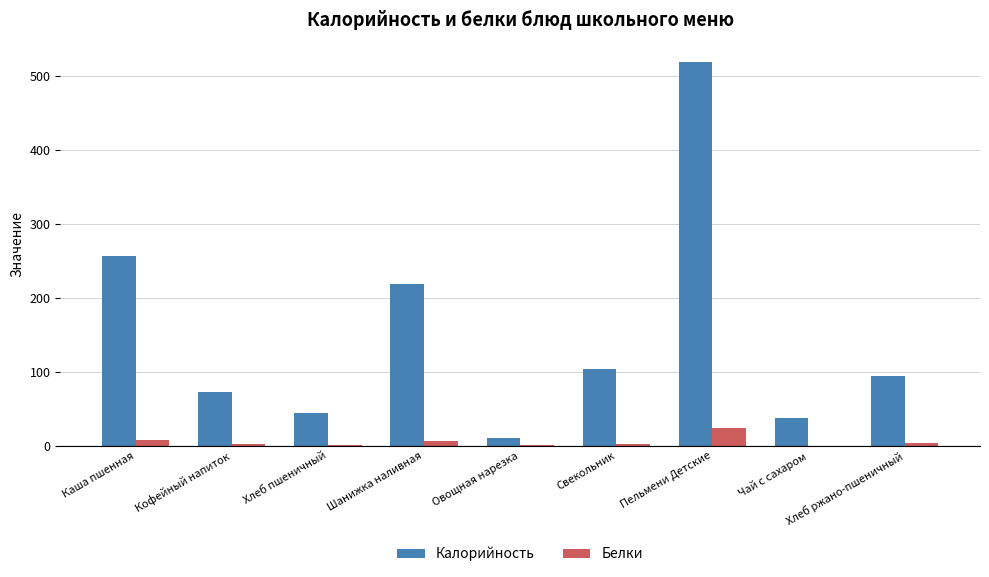

What are all the series names shown in the legend?

Калорийность, Белки